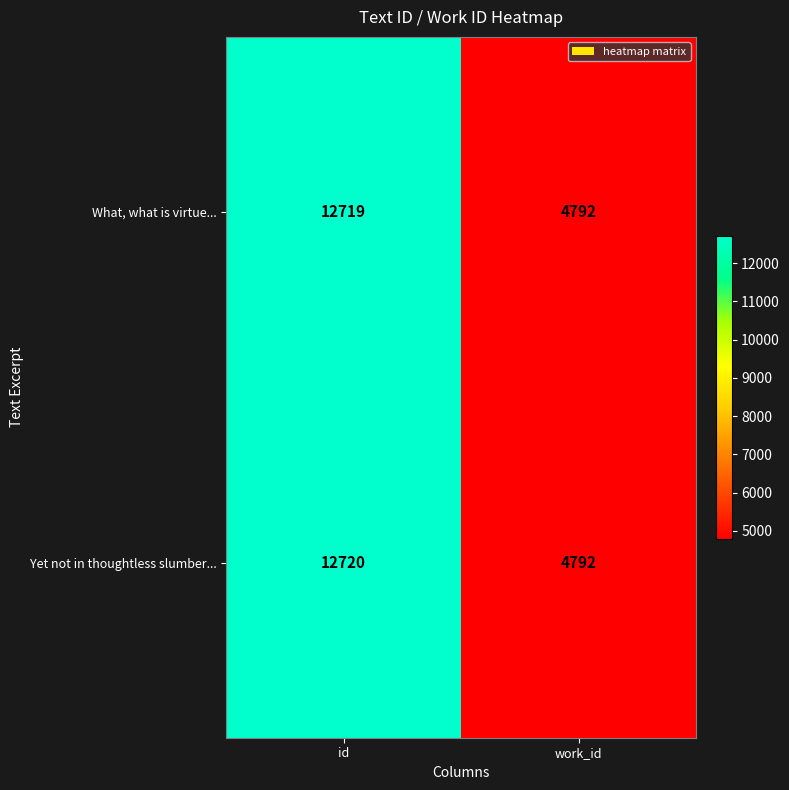

How many distinct data groups are displayed?

2